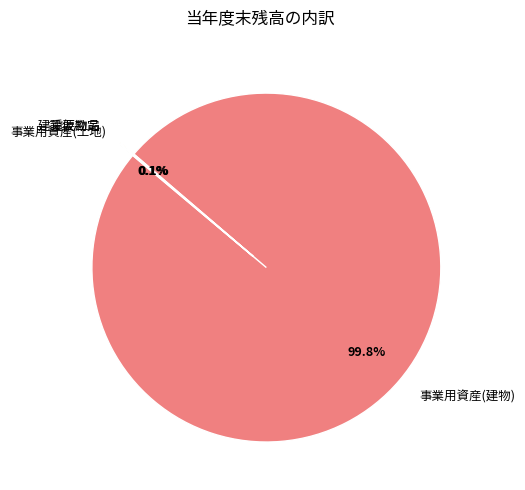

What is the largest slice in the pie chart?

事業用資産(建物)